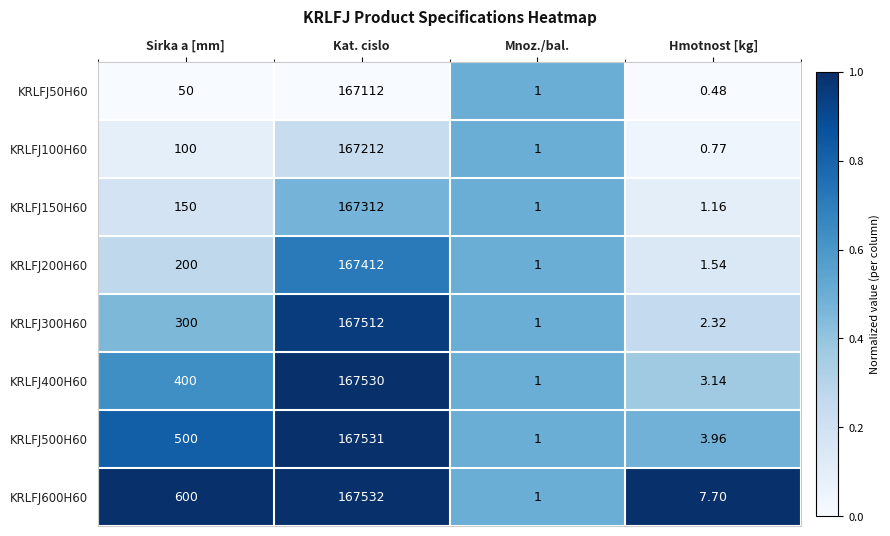

Where is KRLFJ200H60 nearest to the value 83706?

Sirka a [mm]